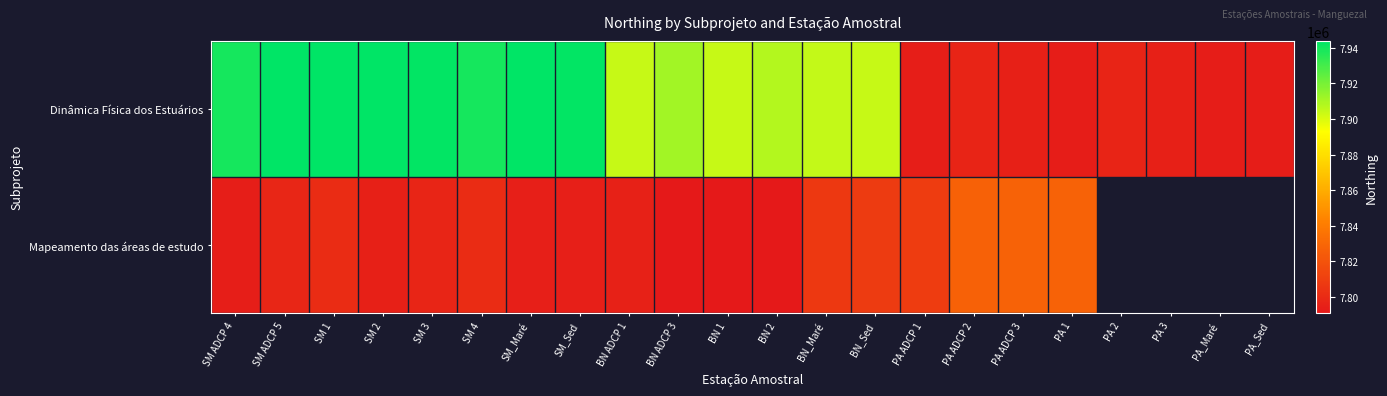

What is the average value of the Dinâmica Física dos Estuários series?

7878746.1